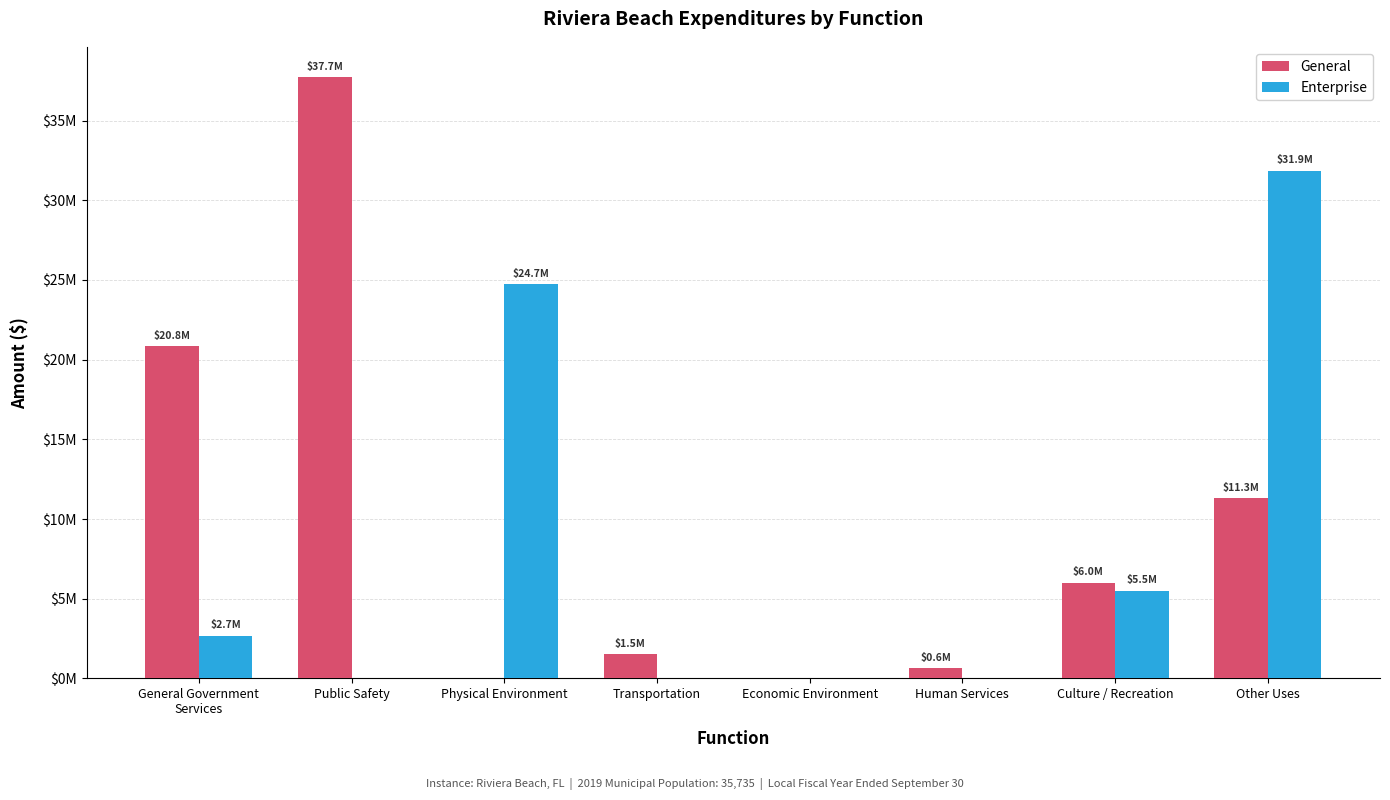

What is the sum of all General values?

77984545